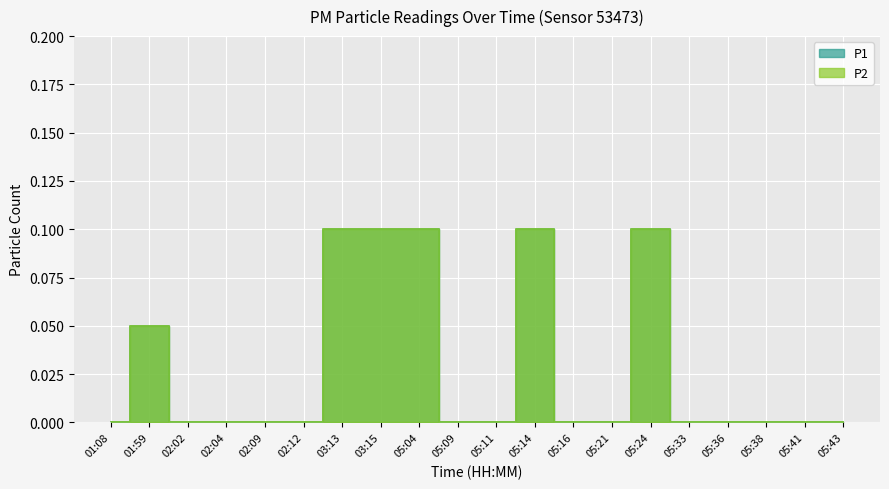

Where is P2 nearest to the value 0?

01:08